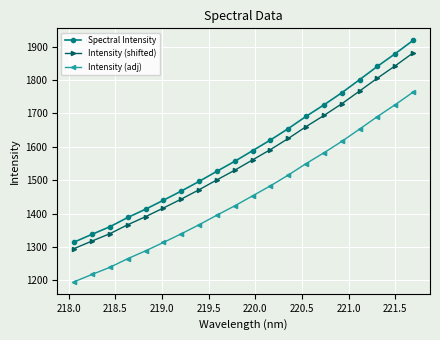

List the series in order of their overall mean, highest first.

Spectral Intensity, Intensity (shifted), Intensity (adj)